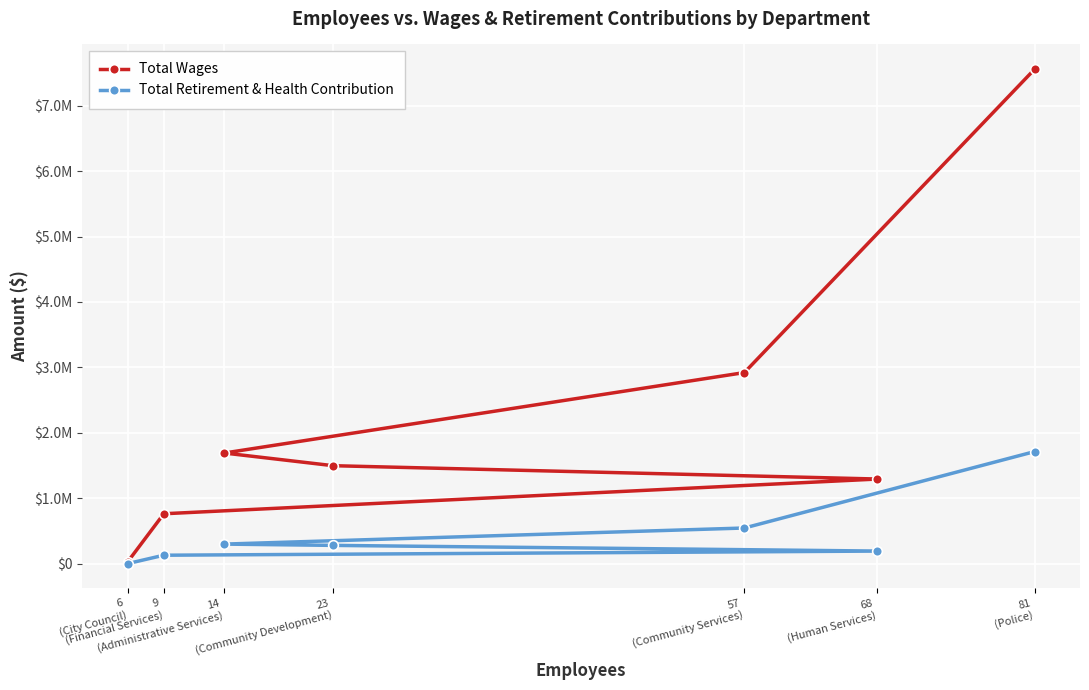

True or false: Total Wages has more than 0 points higher than both neighbors.

False